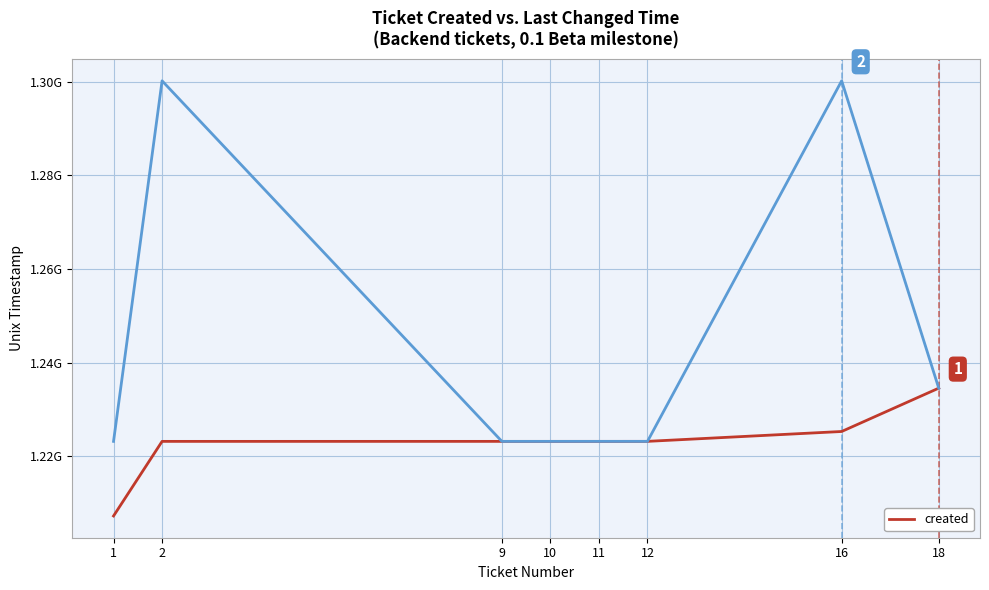

List the labels in order of value, smallest first.

1, 2, 9, 10, 11, 12, 16, 18